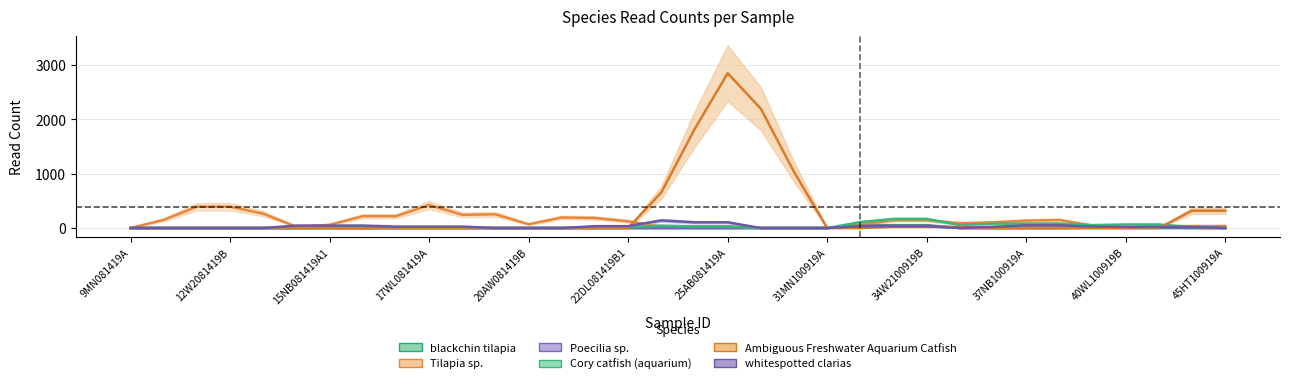

What is the label of the 32nd point from the left?

41AW100919A